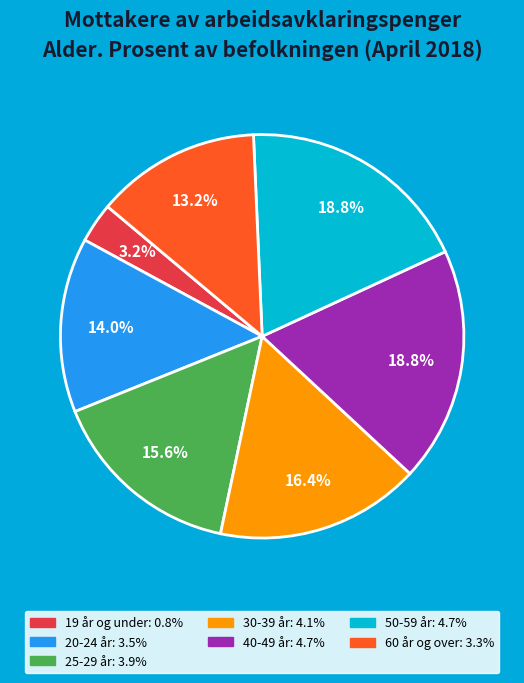

Is the sum of 40-49 år and 25-29 år greater than half?

No